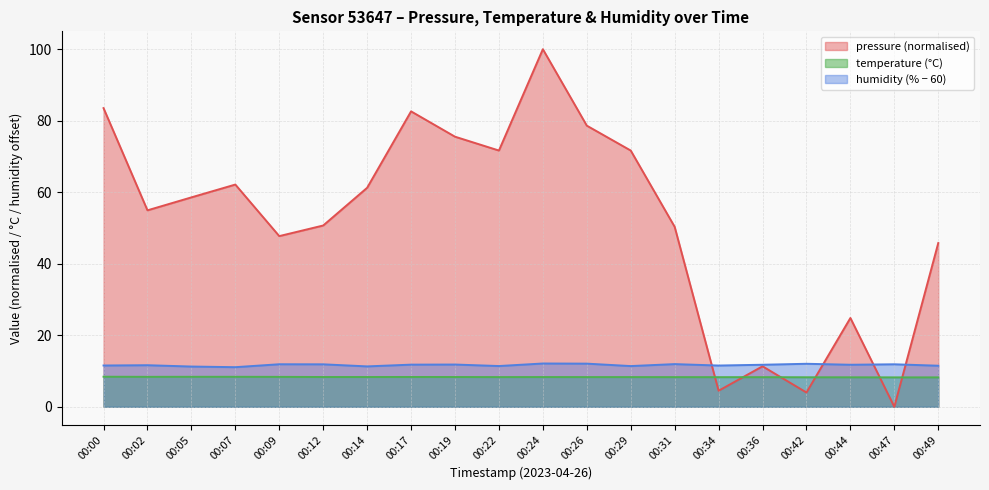

At which label does pressure first exceed 58?

00:00